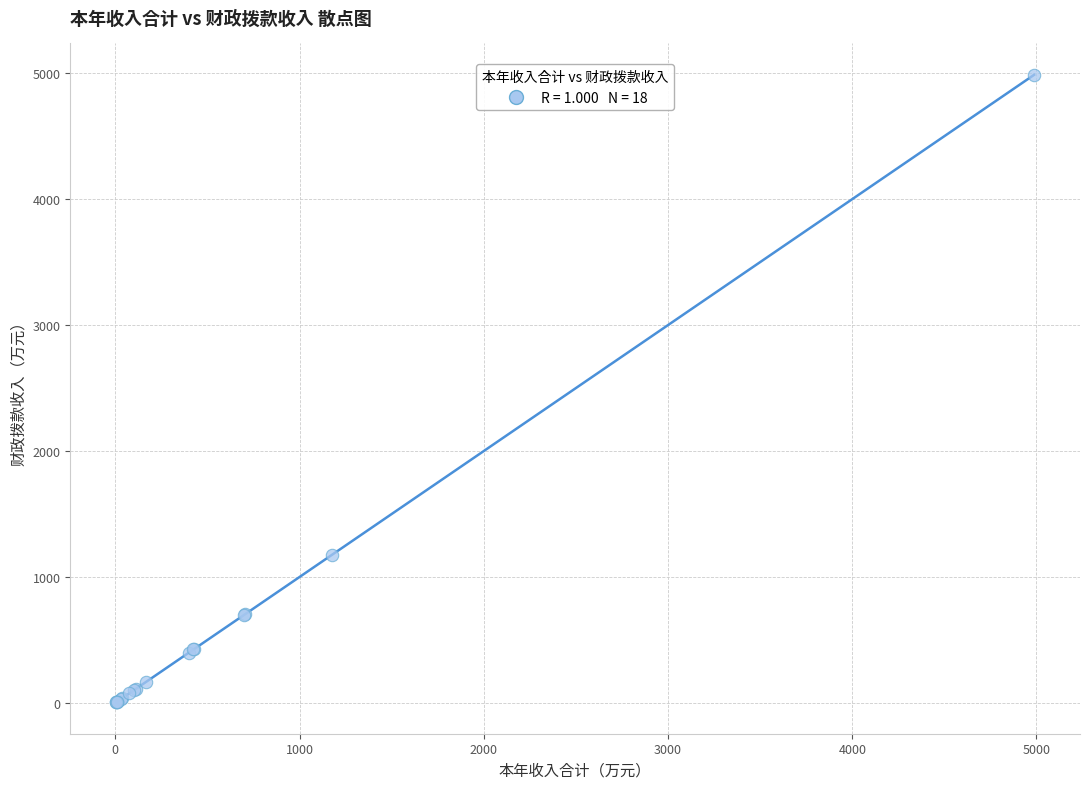

What Y value in the scatter plot is closest to 2495?

1176.4